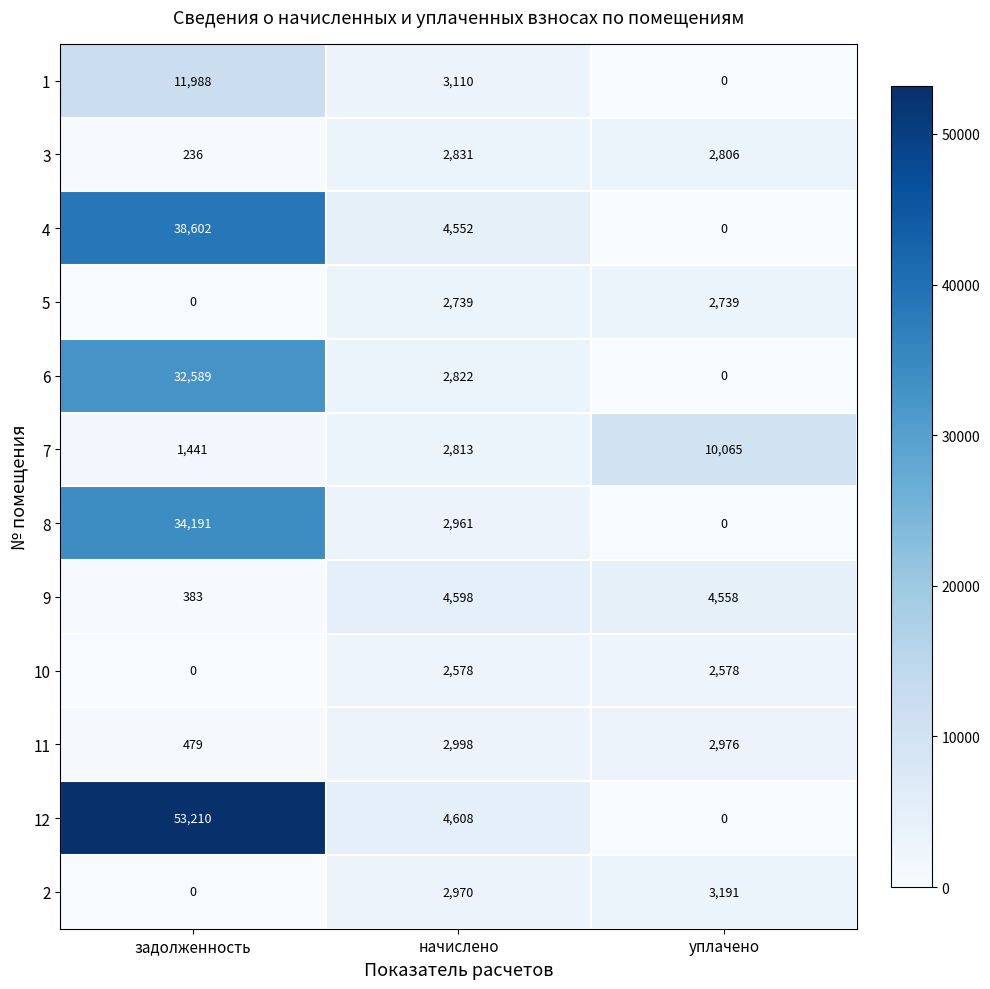

At how many categories does at least one series exceed 45459?

1